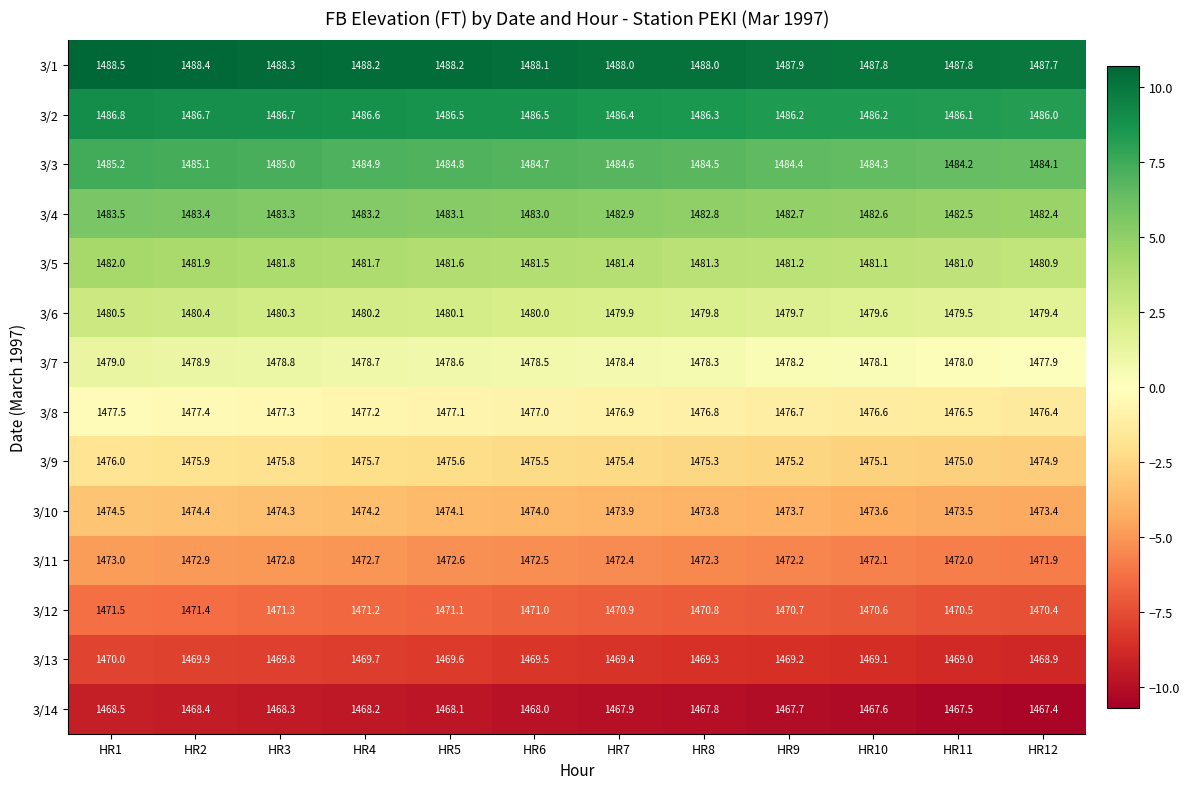

What is the spread (max minus min) of values at HR1?

20.0